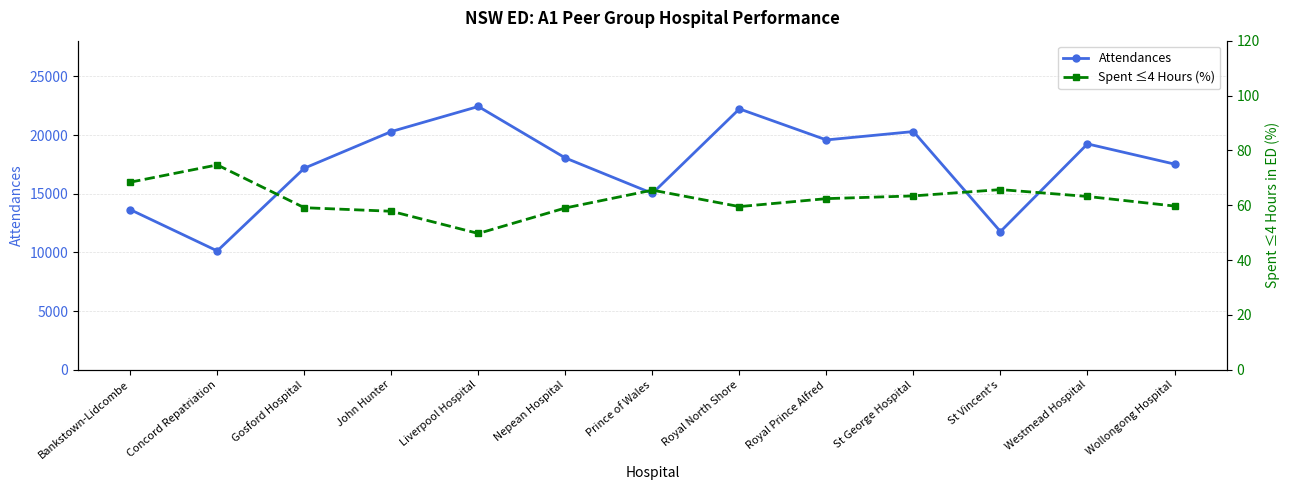

Does the chart have visible grid lines?

Yes